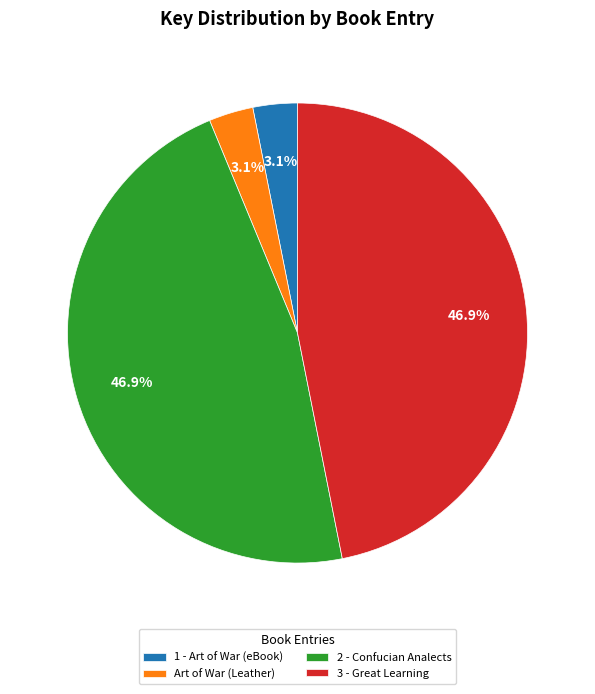

Count the number of slices in the pie.

4